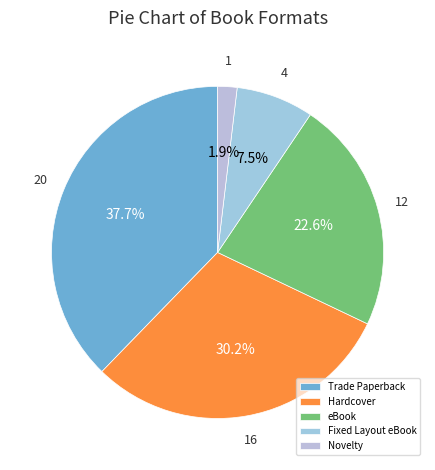

Combined, do Trade Paperback and Fixed Layout eBook account for over 50%?

No